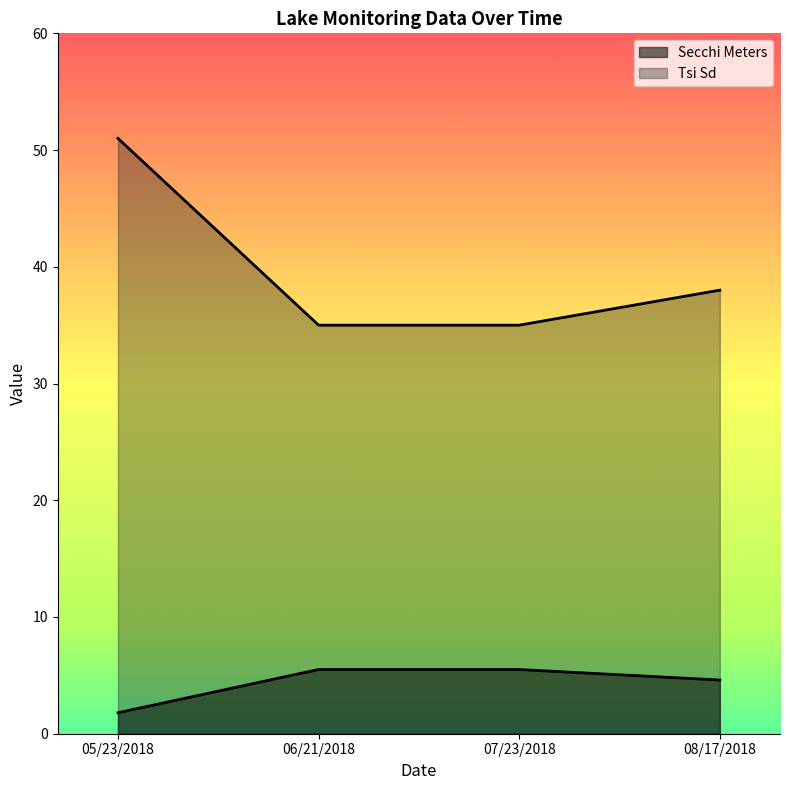

What value does the Tsi Sd series have at 06/21/2018?

35.0